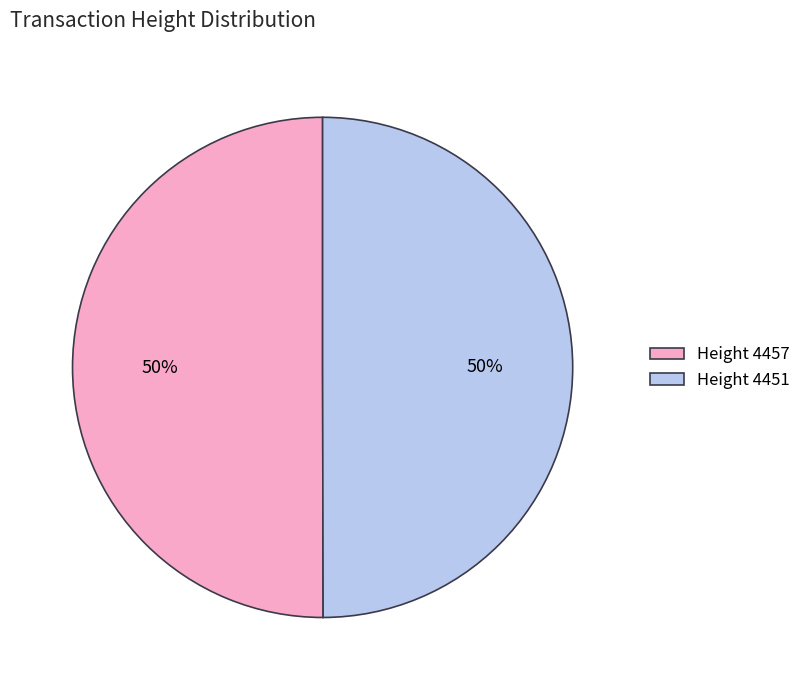

Is the sum of Height 4451 and Height 4457 greater than half?

Yes